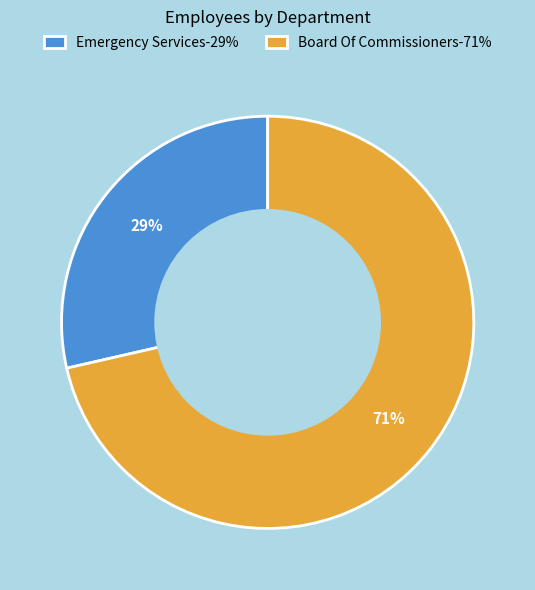

To the nearest percent, what percentage of the pie is Board Of Commissioners?

71%